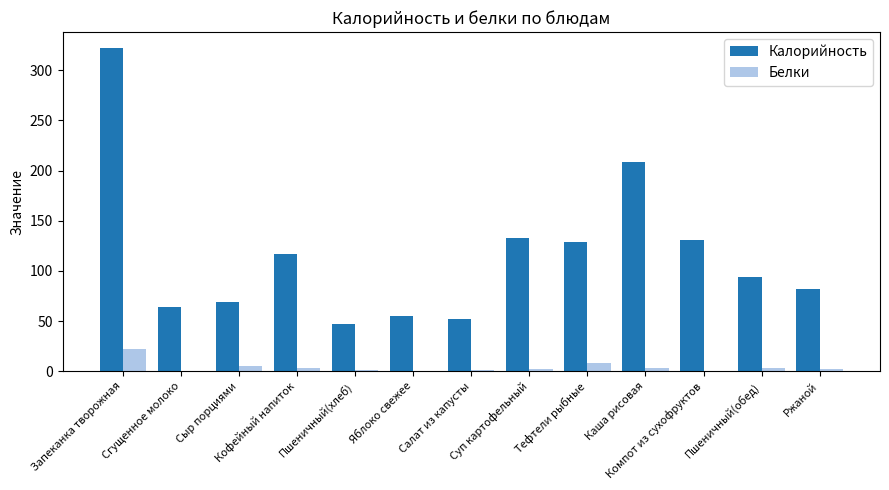

Where is Белки nearest to the value 11?

Тефтели рыбные